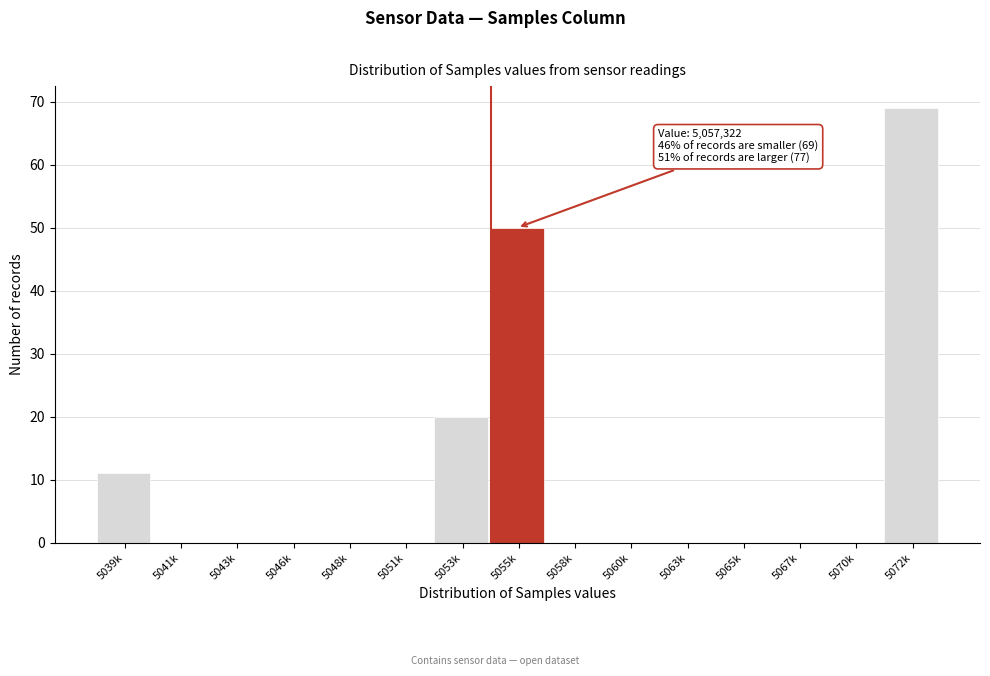

Reading right to left, extract all data points from this chart.

5072k=69	5070k=0	5067k=0	5065k=0	5063k=0	5060k=0	5058k=0	5055k=50	5053k=20	5051k=0	5048k=0	5046k=0	5043k=0	5041k=0	5039k=11